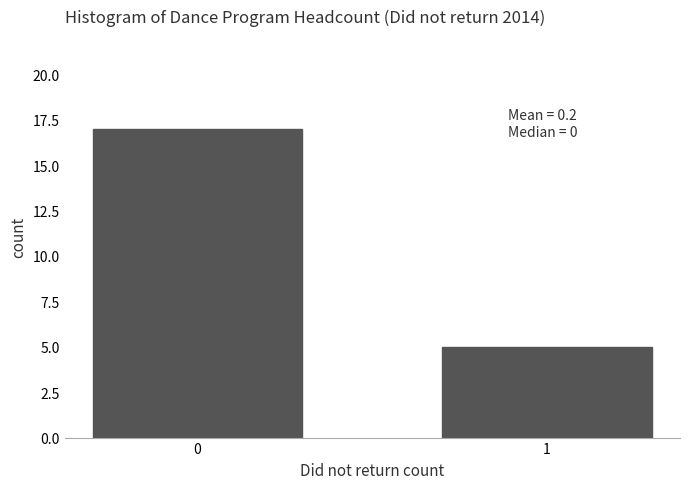

Reading left to right, list all the values displayed in this chart.

0=17	1=5